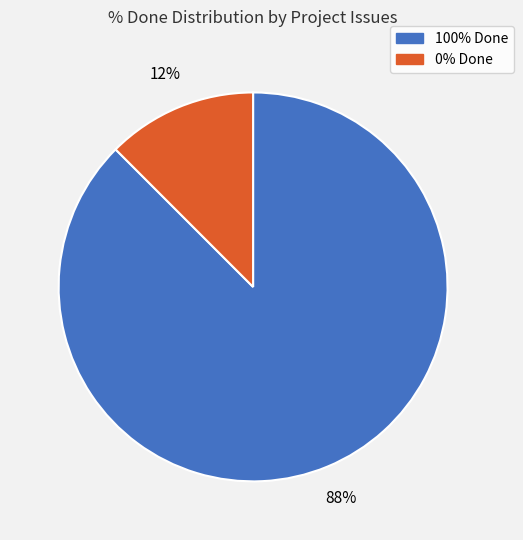

To the nearest percent, what is the average slice percentage?

50%